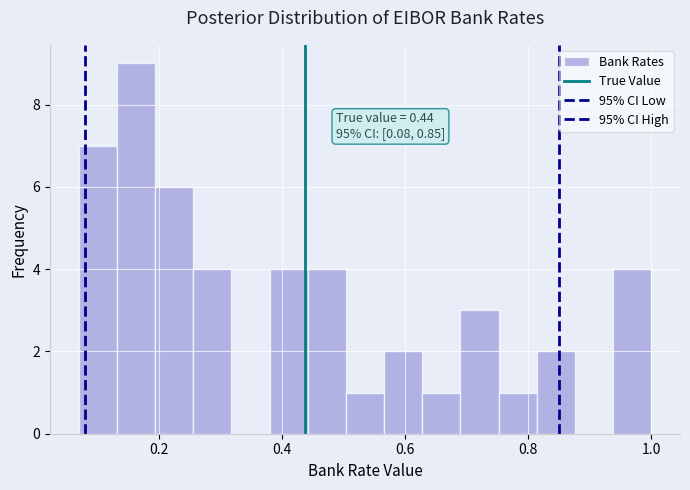

Read against the x-axis, roughly where is the centre of the tallest bar?

0.16